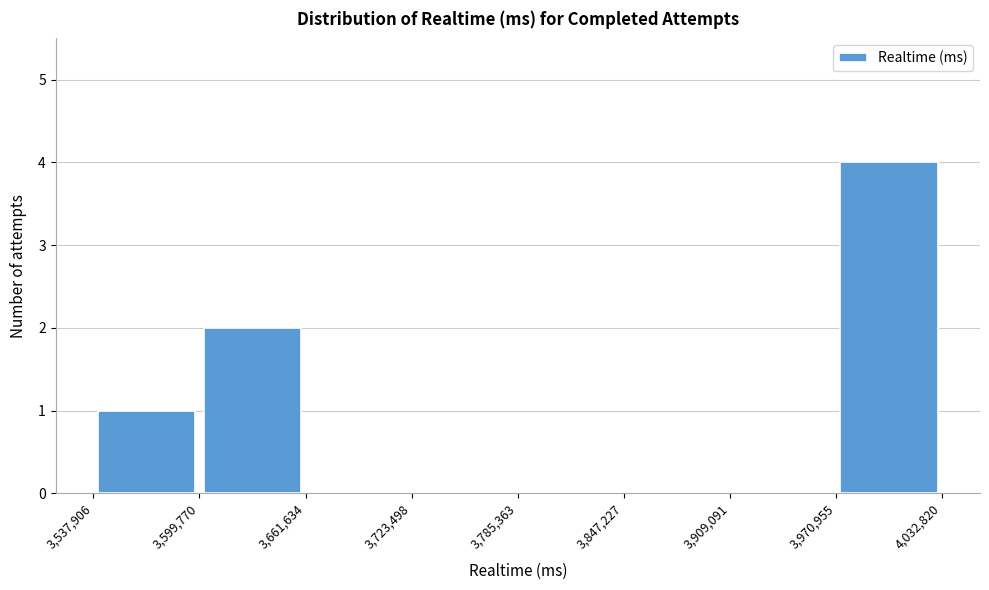

Reading left to right, list every bar in this chart as the range it spans on the x-axis followed by its height. The values are not printed on the chart, so give them approximately, as read against the axis.

3,537,906 to 3,599,770: 1
3,599,770 to 3,661,634: 2
3,661,634 to 3,723,498: 0
3,723,498 to 3,785,363: 0
3,785,363 to 3,847,227: 0
3,847,227 to 3,909,091: 0
3,909,091 to 3,970,955: 0
3,970,955 to 4,032,820: 4